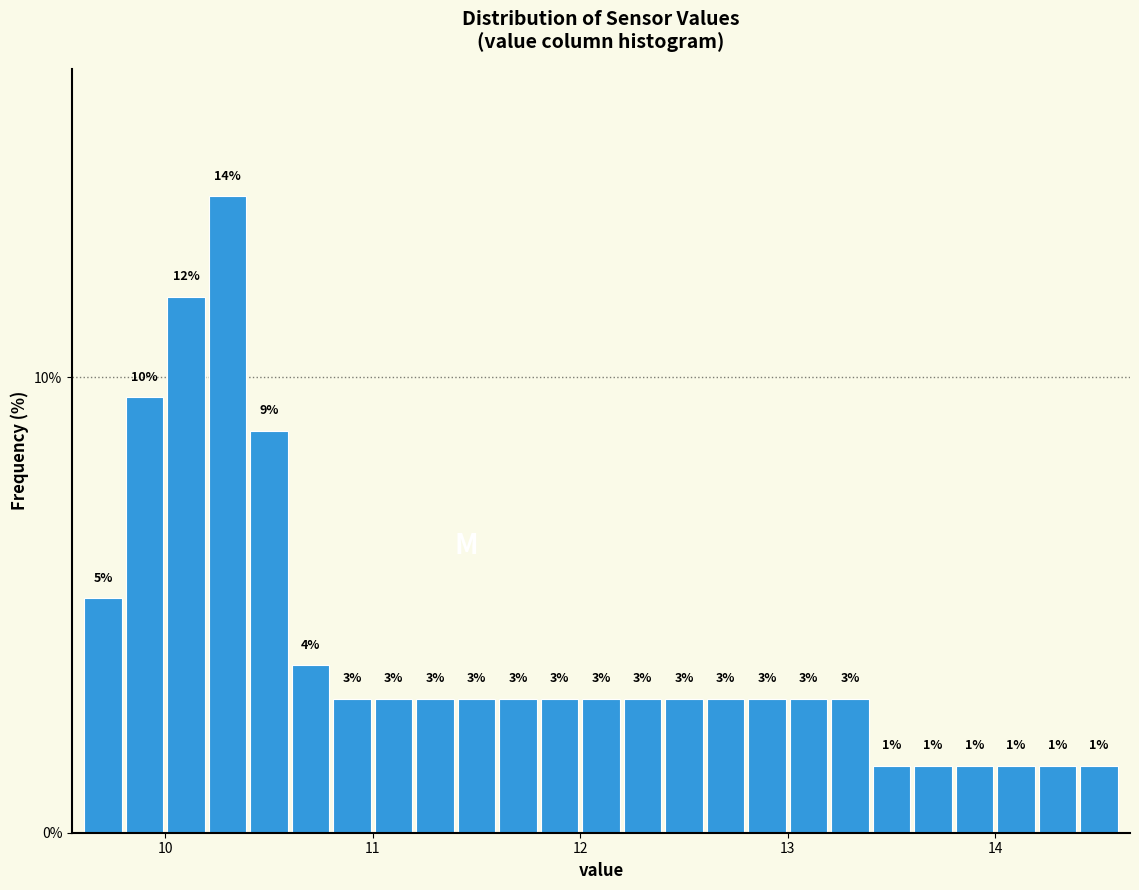

Around what value on the x-axis is the tallest bar? Give the approximate position of its centre, as read against the axis.

10.3